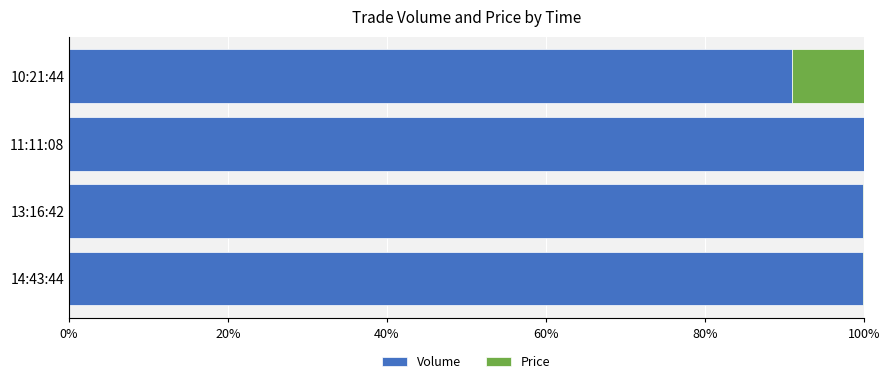

What is the highest value of the Volume series?

100.0